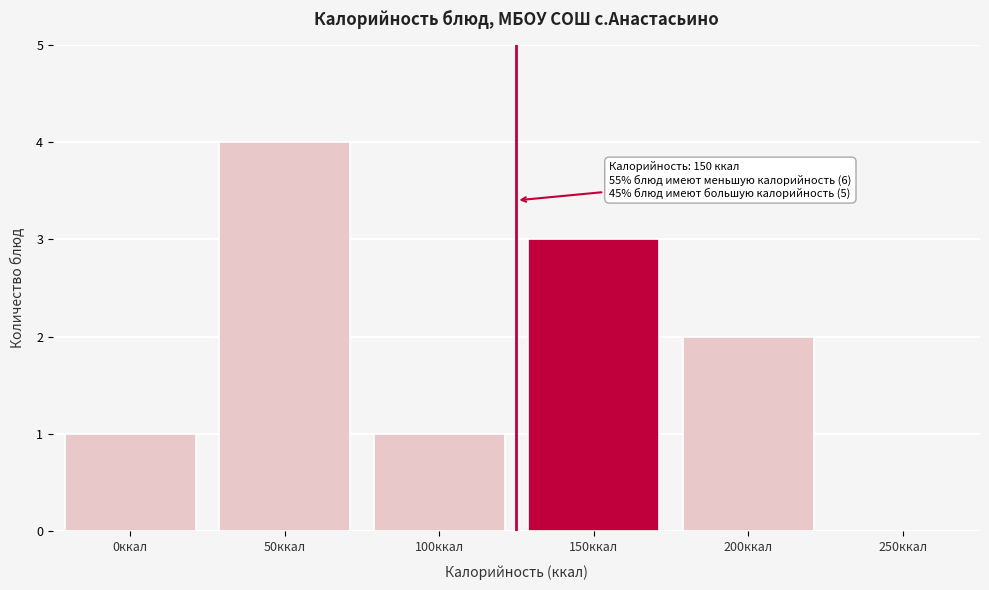

Reading left to right, what are all the values shown in this chart?

0ккал=1	50ккал=4	100ккал=1	150ккал=3	200ккал=2	250ккал=0